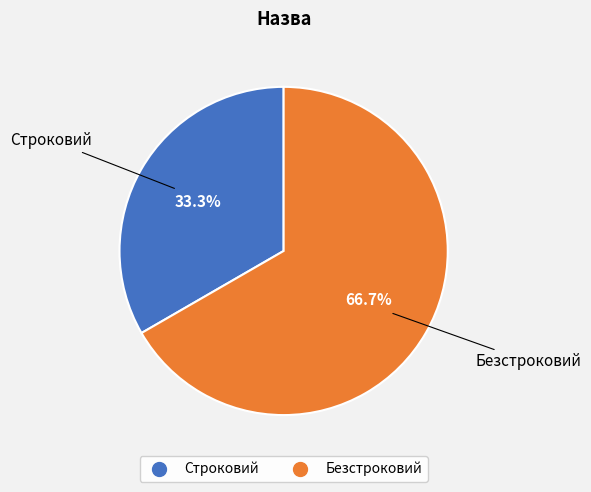

Rank the categories by value from highest to lowest.

Безстроковий, Строковий